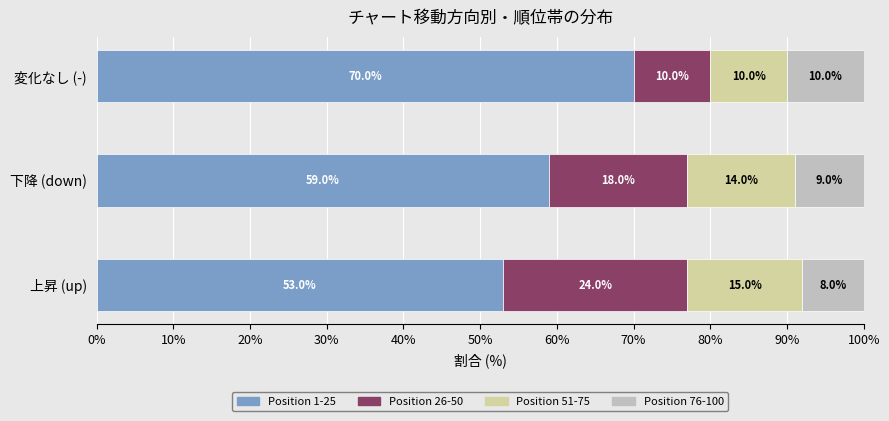

What are all the series names shown in the legend?

Position 1-25, Position 26-50, Position 51-75, Position 76-100